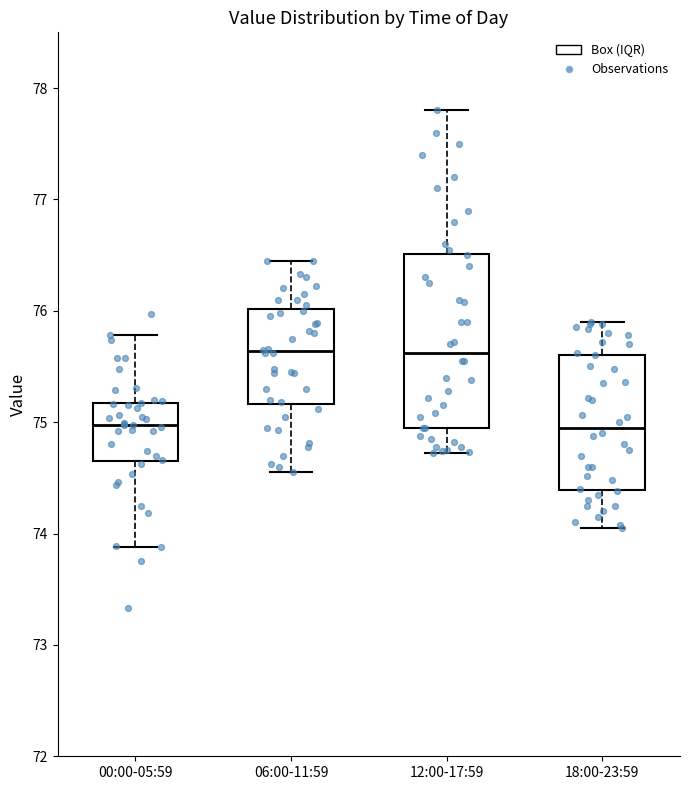

Comparing the boxes themselves (not the whiskers), which one is the tallest?

12:00-17:59